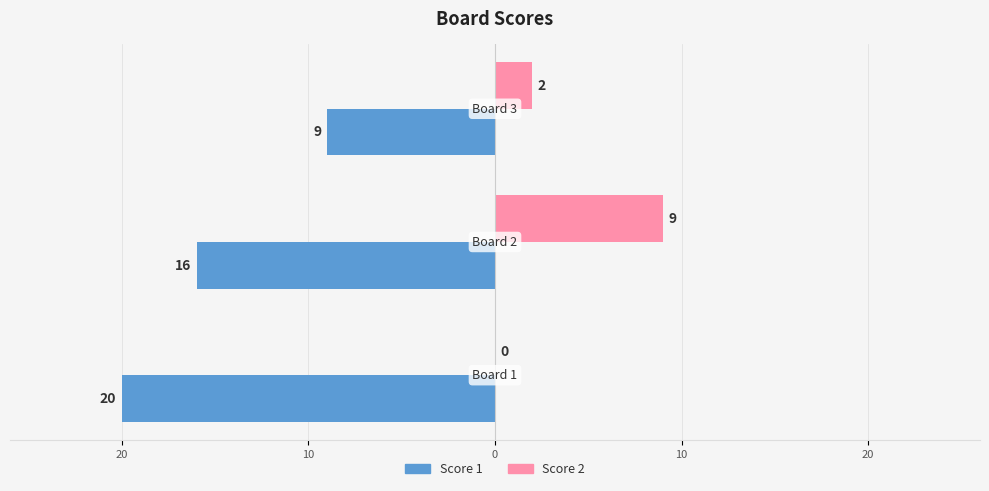

What is the difference between the maximum and minimum values in the Score 1 series?

11